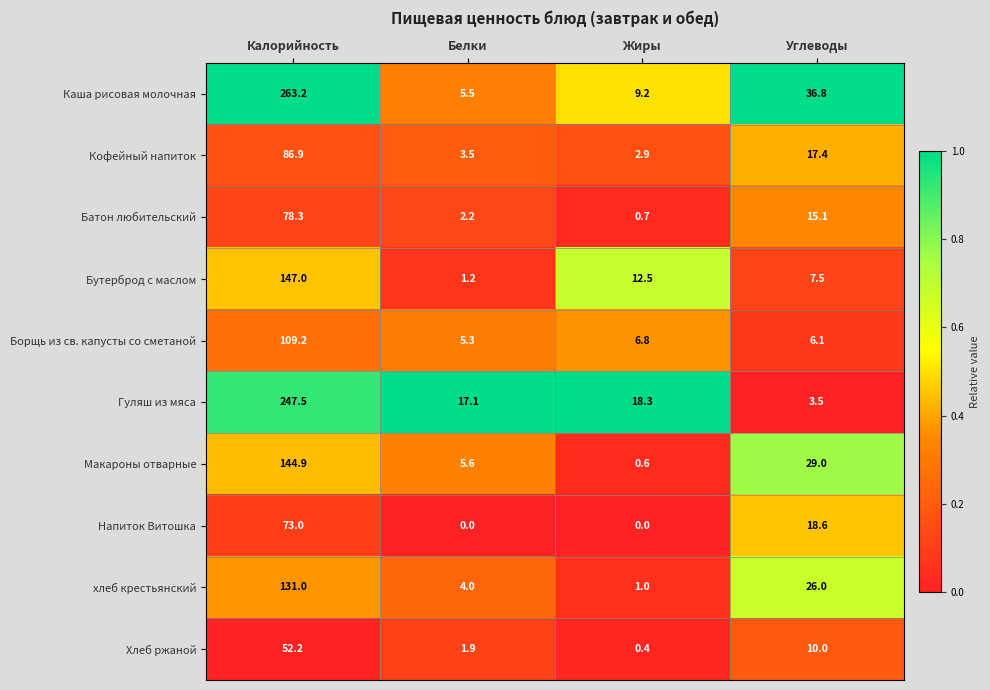

Which series has the largest total across all categories?

Каша рисовая молочная